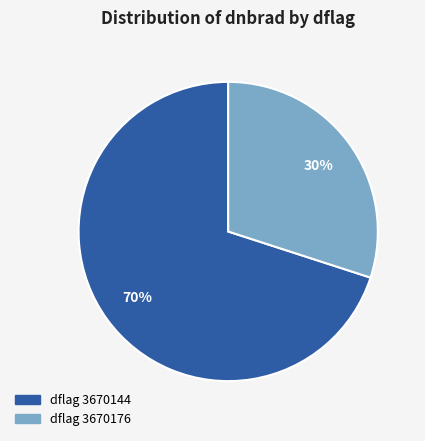

Which slice is the smallest?

dflag 3670176